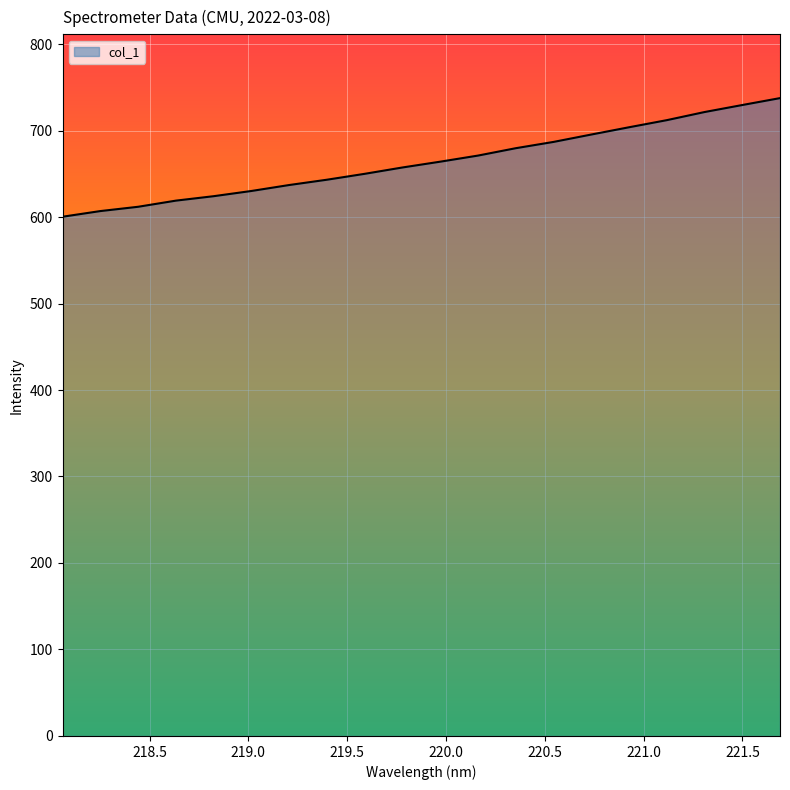

How many lines are shown in the chart?

1